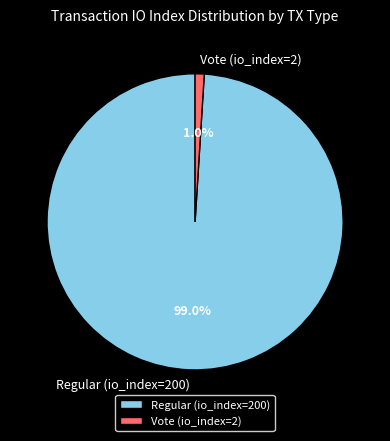

The Vote (io_index=2) slice represents 11% of the pie. True or false?

False